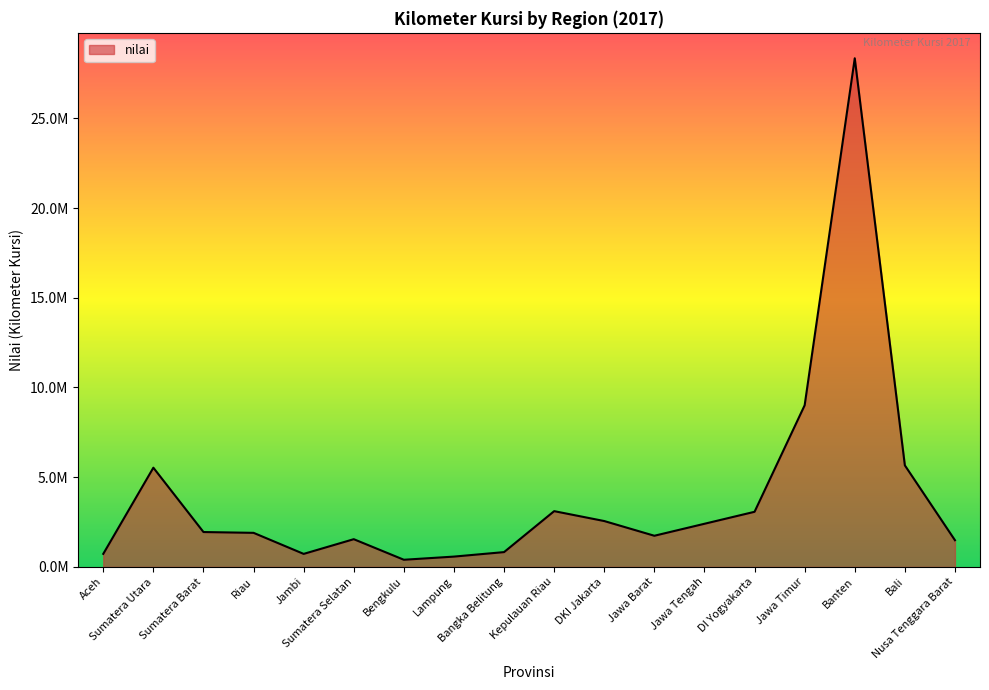

What is the greatest value displayed?

28346193